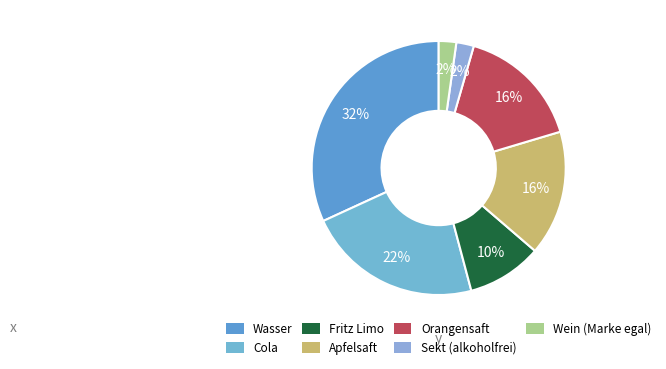

How many segments does this pie chart have?

7